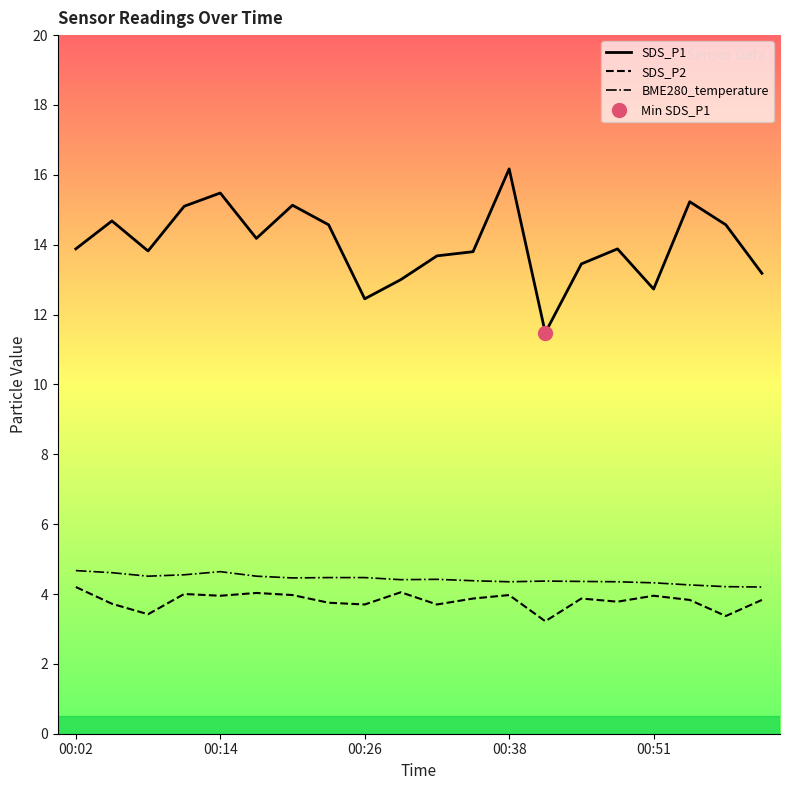

True or false: BME280_temperature and SDS_P2 cross at least once.

False